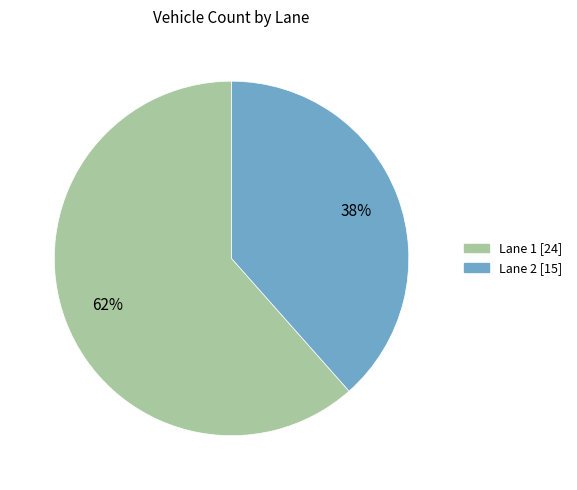

How many segments does this pie chart have?

2